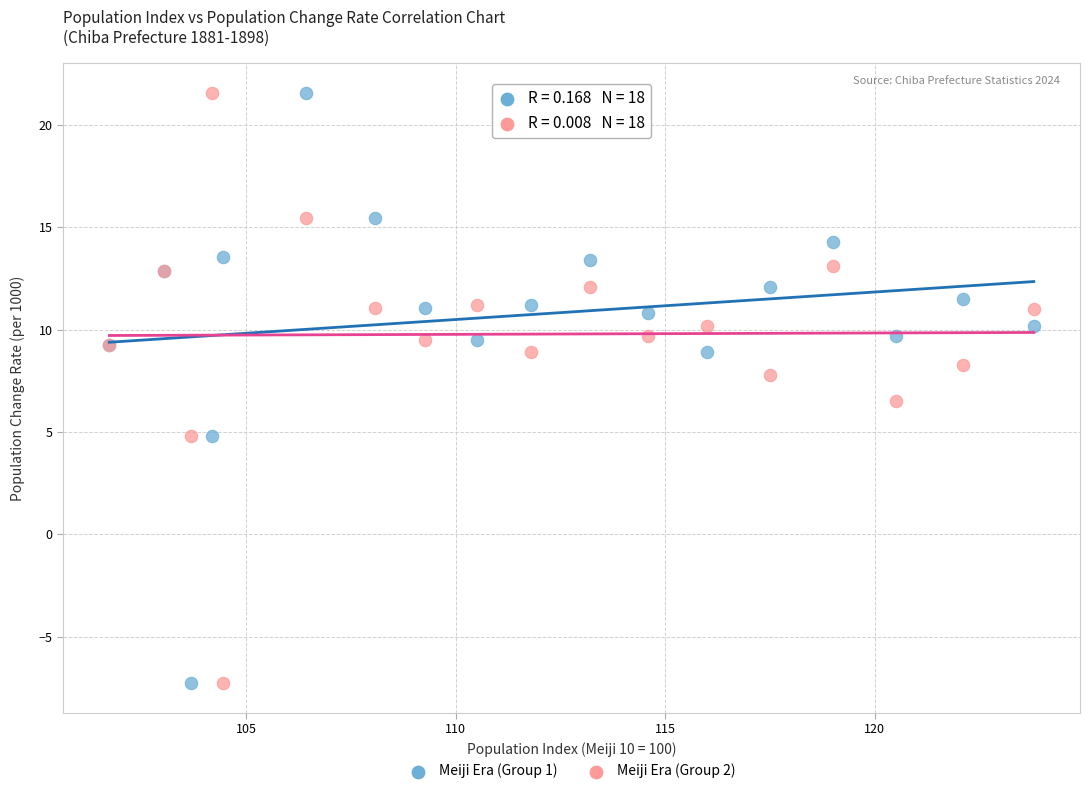

What is the X range (max minus min) for the scatter plot?

22.1